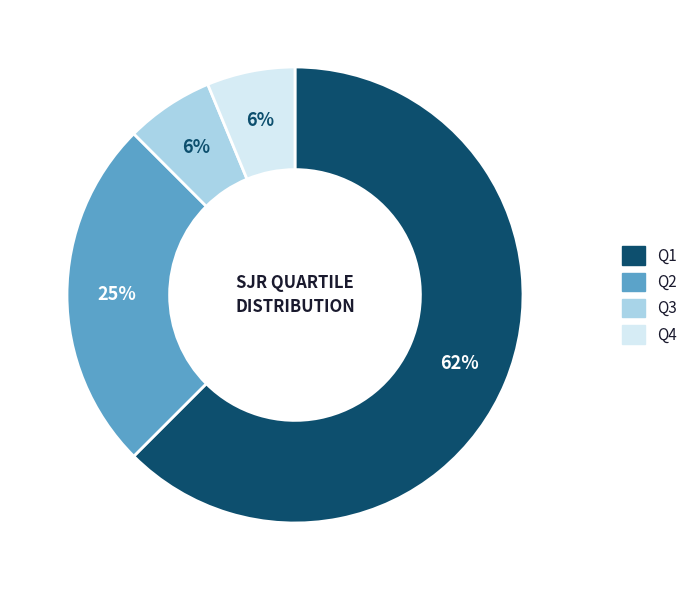

The Q2 slice represents 20% of the pie. True or false?

False